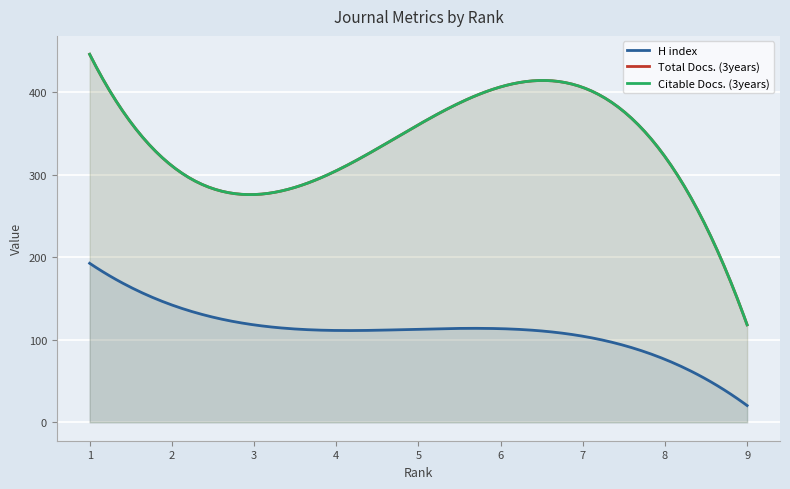

Rank the series by their maximum value, from lowest to highest.

H index, Total Docs. (3years), Citable Docs. (3years)